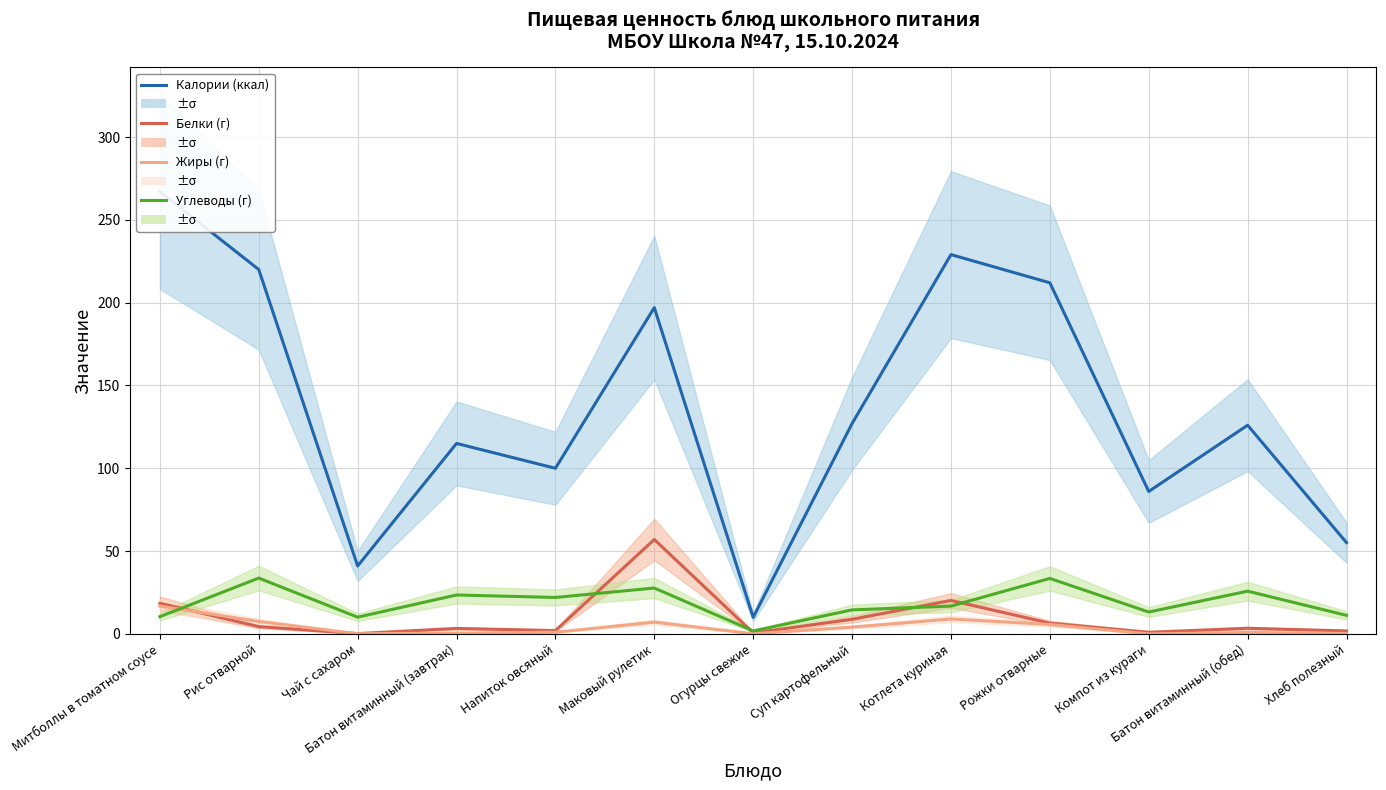

Where do Углеводы (г) and Жиры (г) first cross each other?

Митболлы в томатном соусе and Рис отварной